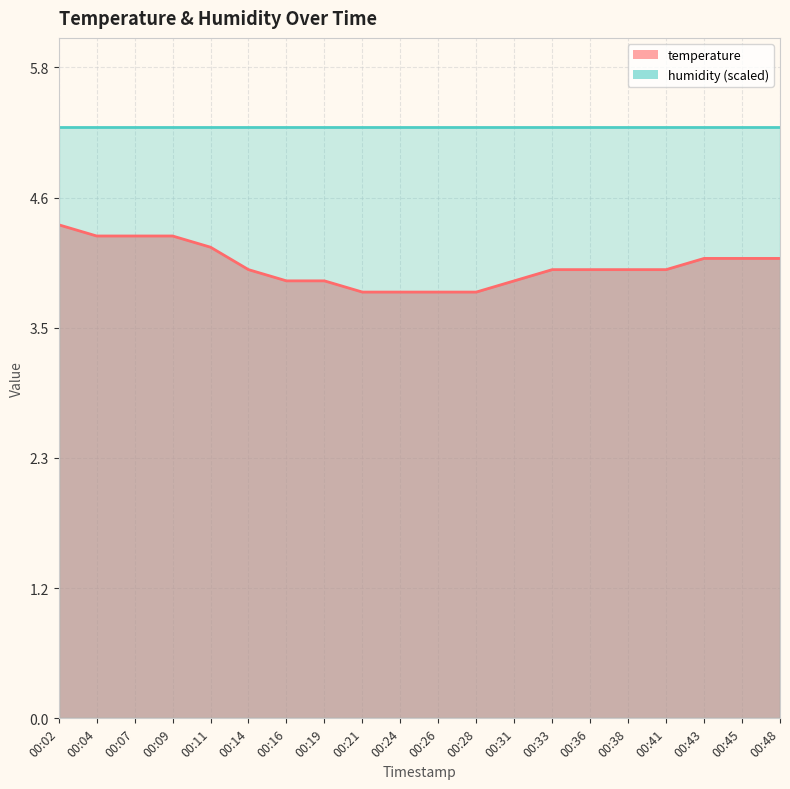

What is the smallest value displayed?

3.8